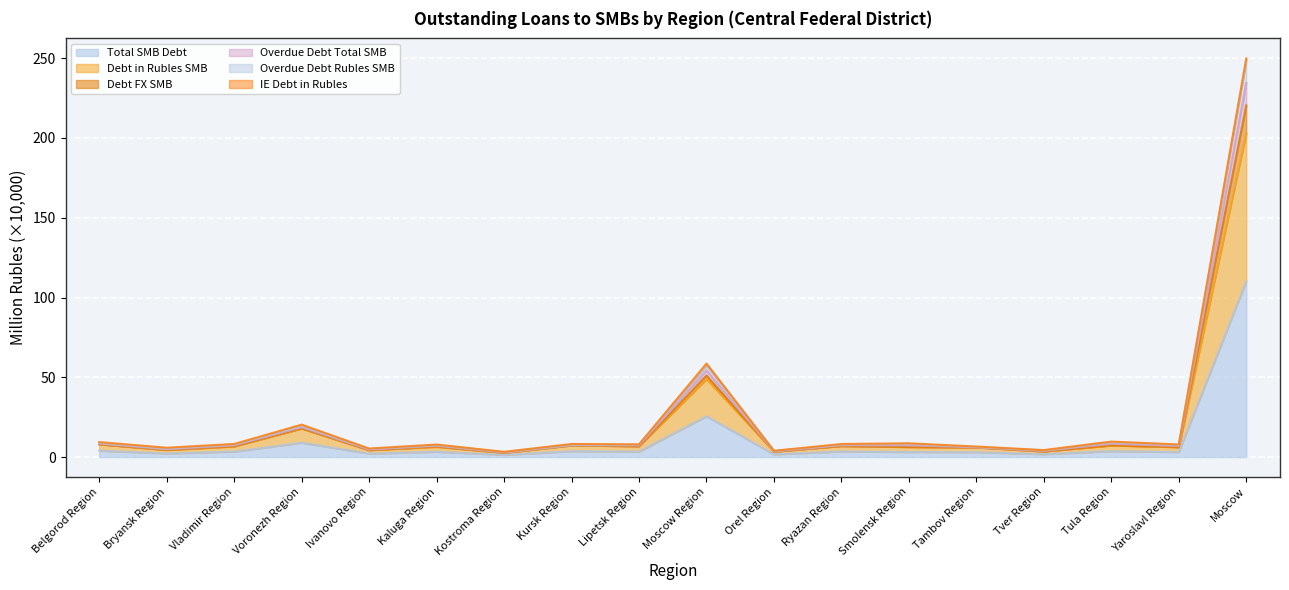

True or false: Overdue Debt Rubles SMB and Total SMB Debt cross at least once.

False